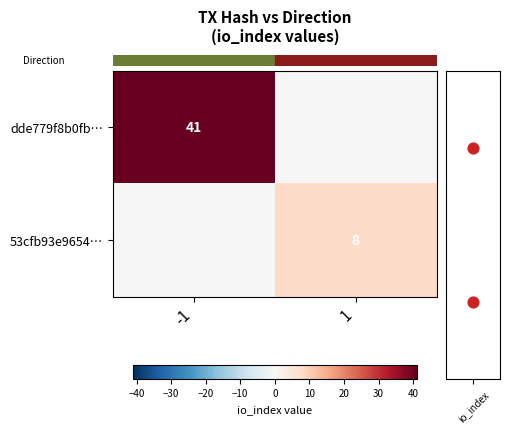

Is the value of io_index at -1 greater than the value of row_1 at 1?

No